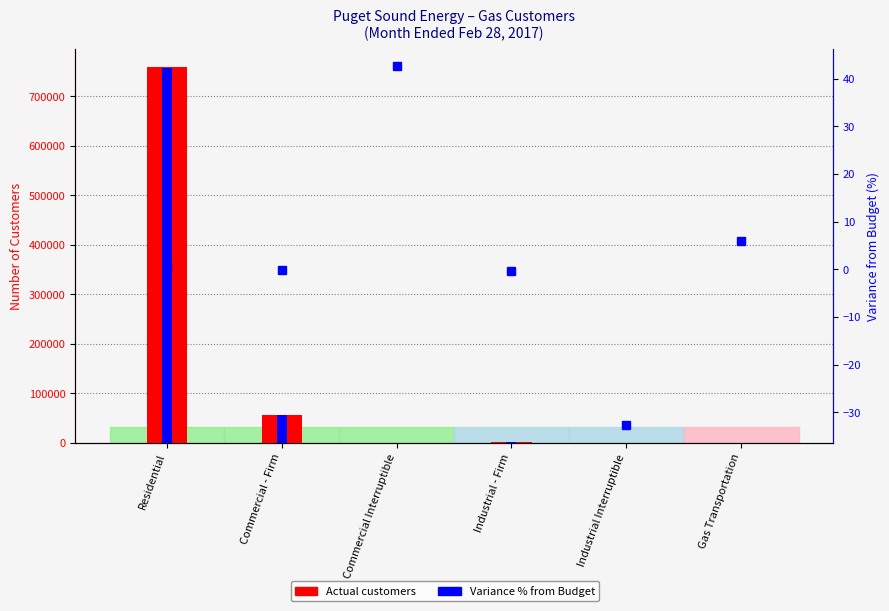

What is the total value across all series at Industrial - Firm?

4715.7